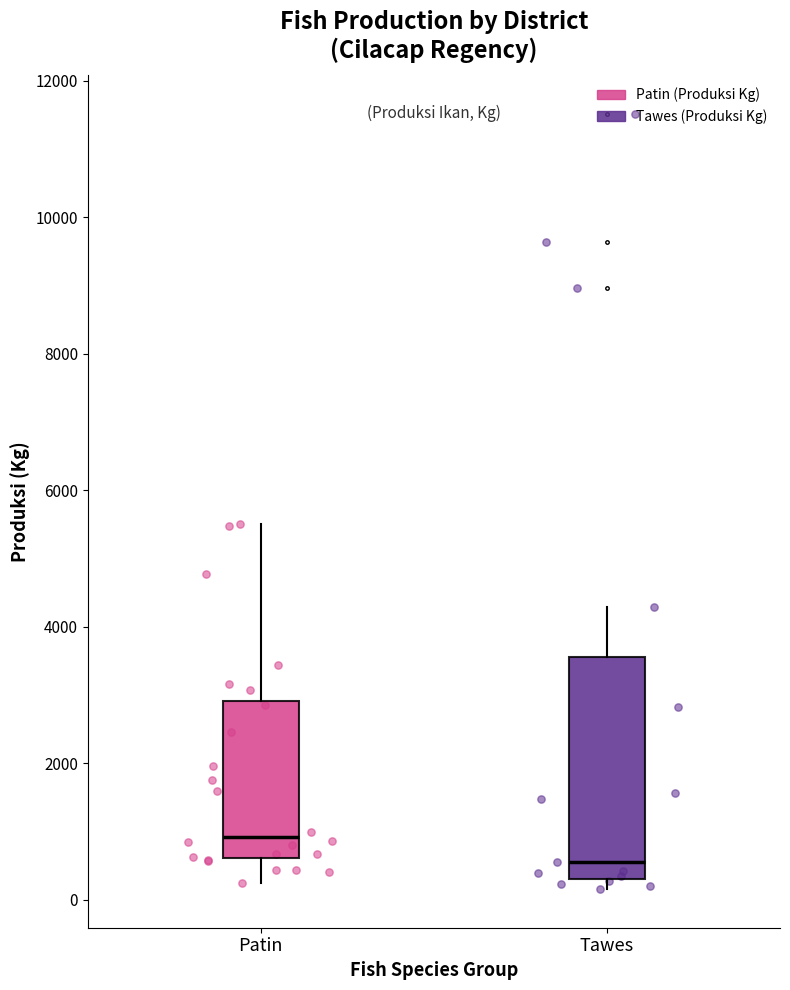

Which box is the tallest, from its lower edge to its upper edge?

Tawes